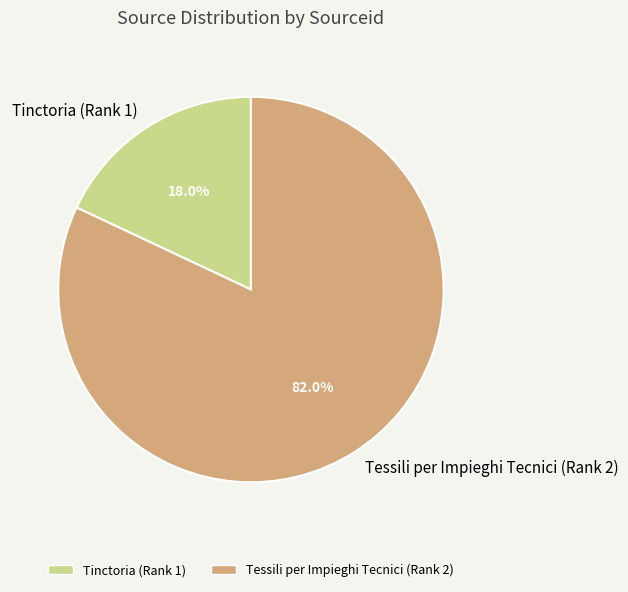

What percentage do Tessili per Impieghi Tecnici (Rank 2) and Tinctoria (Rank 1) together represent?

100.0%